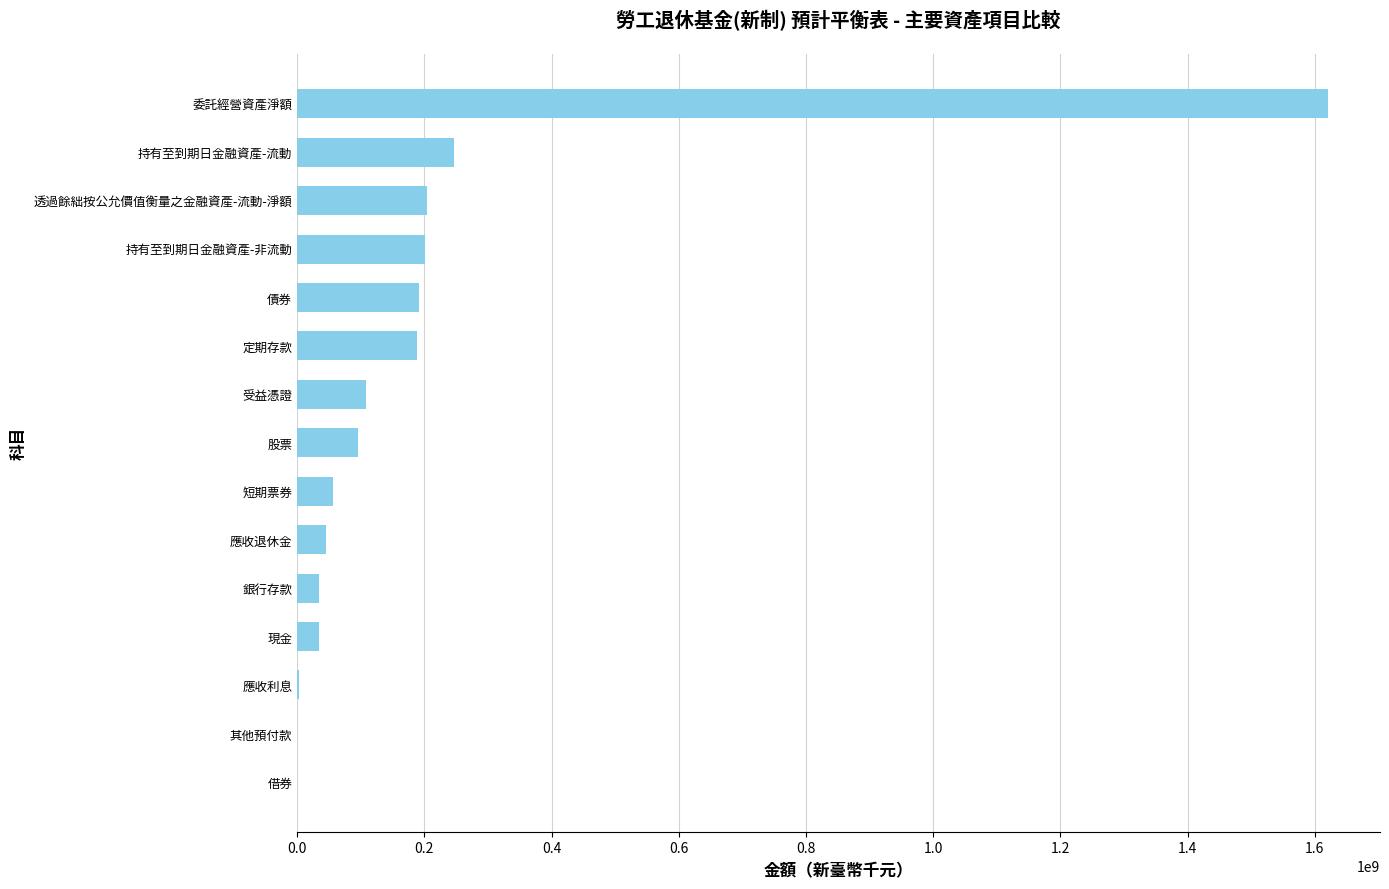

Count the number of categories in the chart.

15